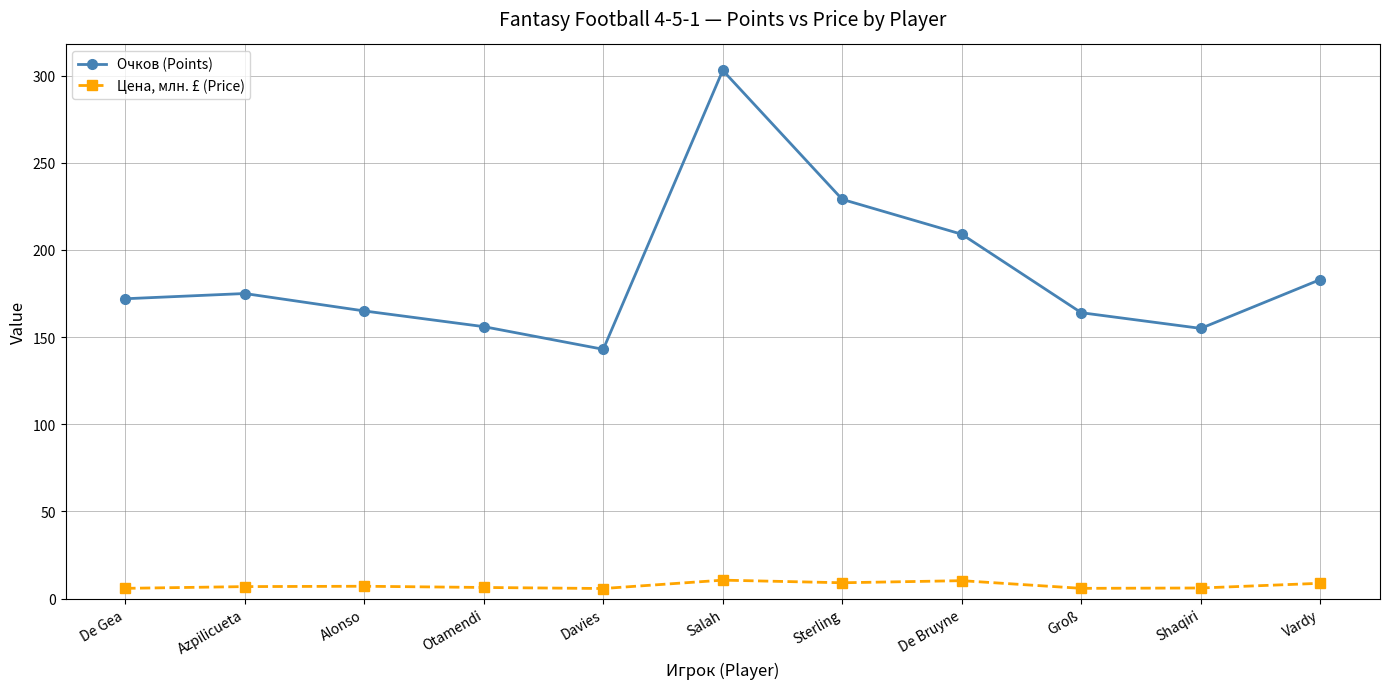

What is the lowest value of the Цена, млн. £ (Price) series?

5.8